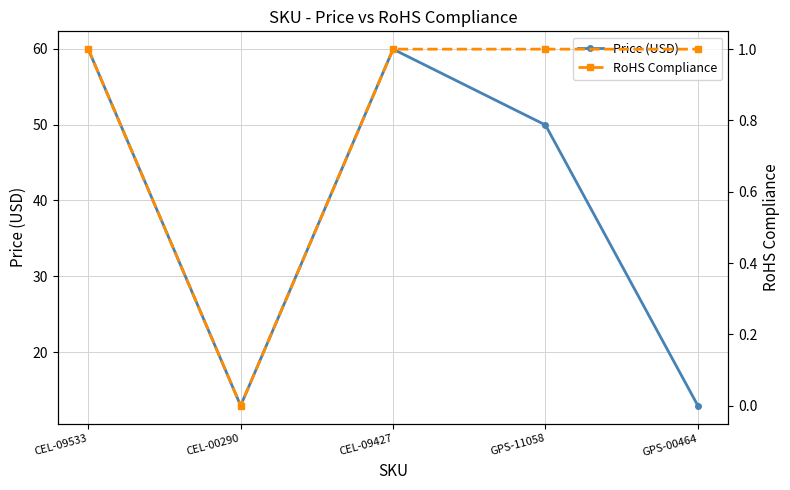

True or false: RoHS Compliance has a value of 0.5 at CEL-09533.

False